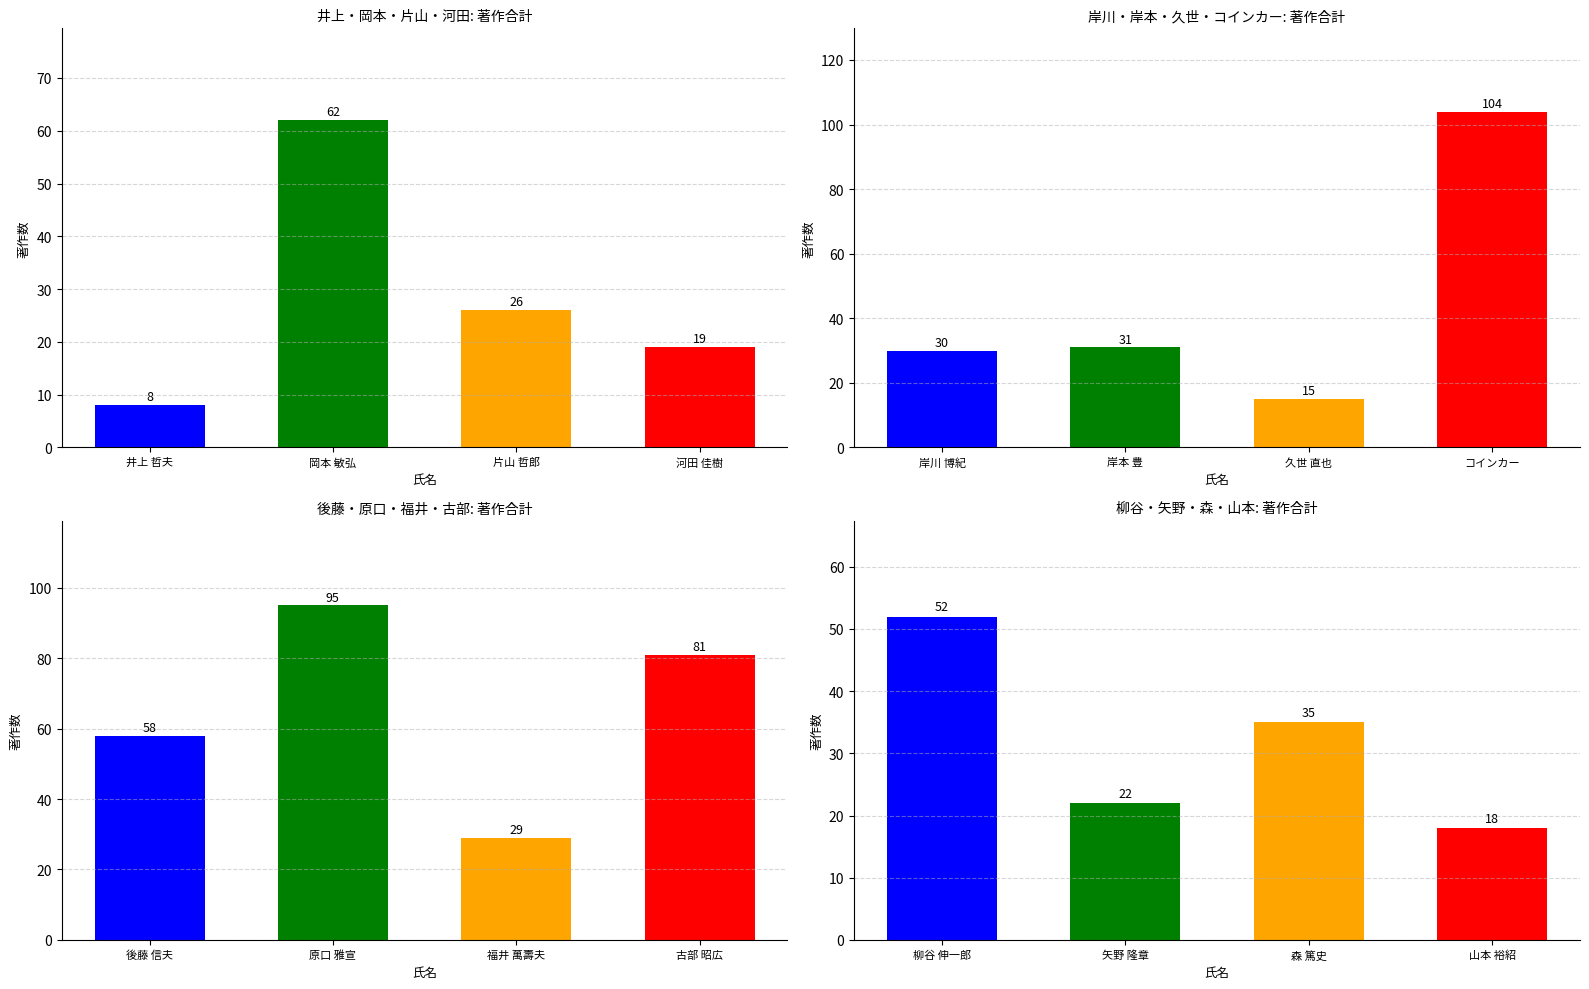

Count the number of categories in the chart.

16